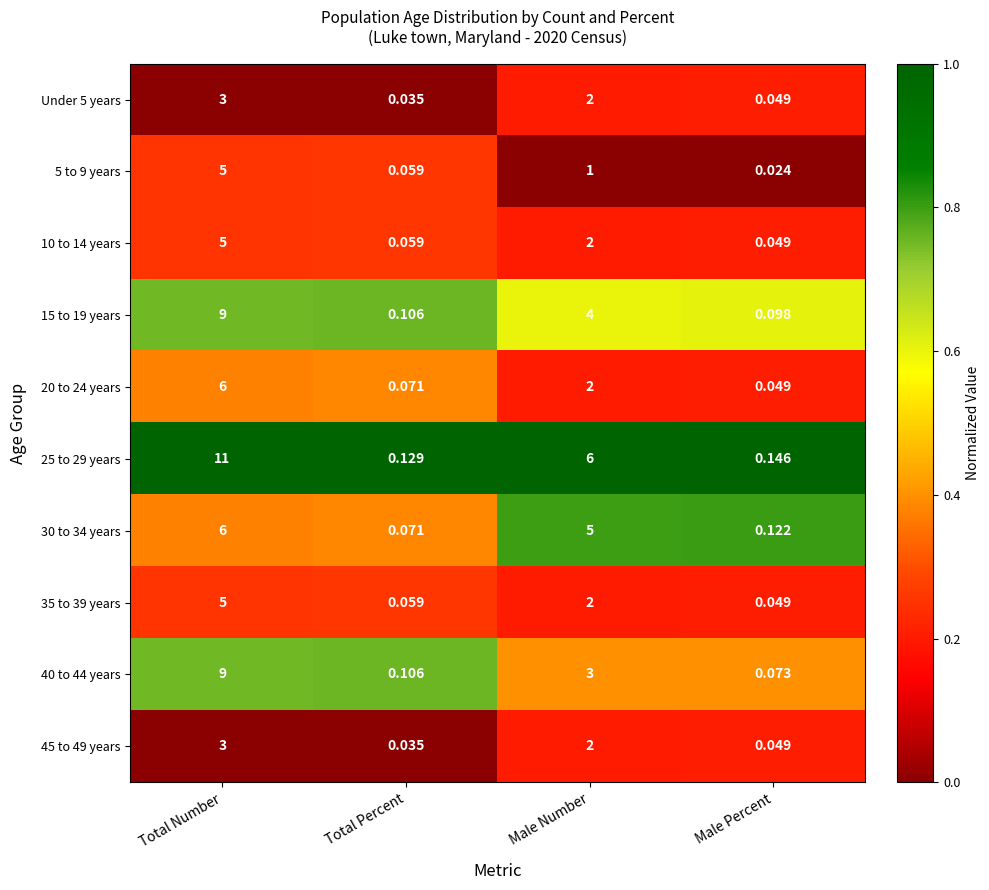

At which label does 10 to 14 years first exceed 2?

Total Number